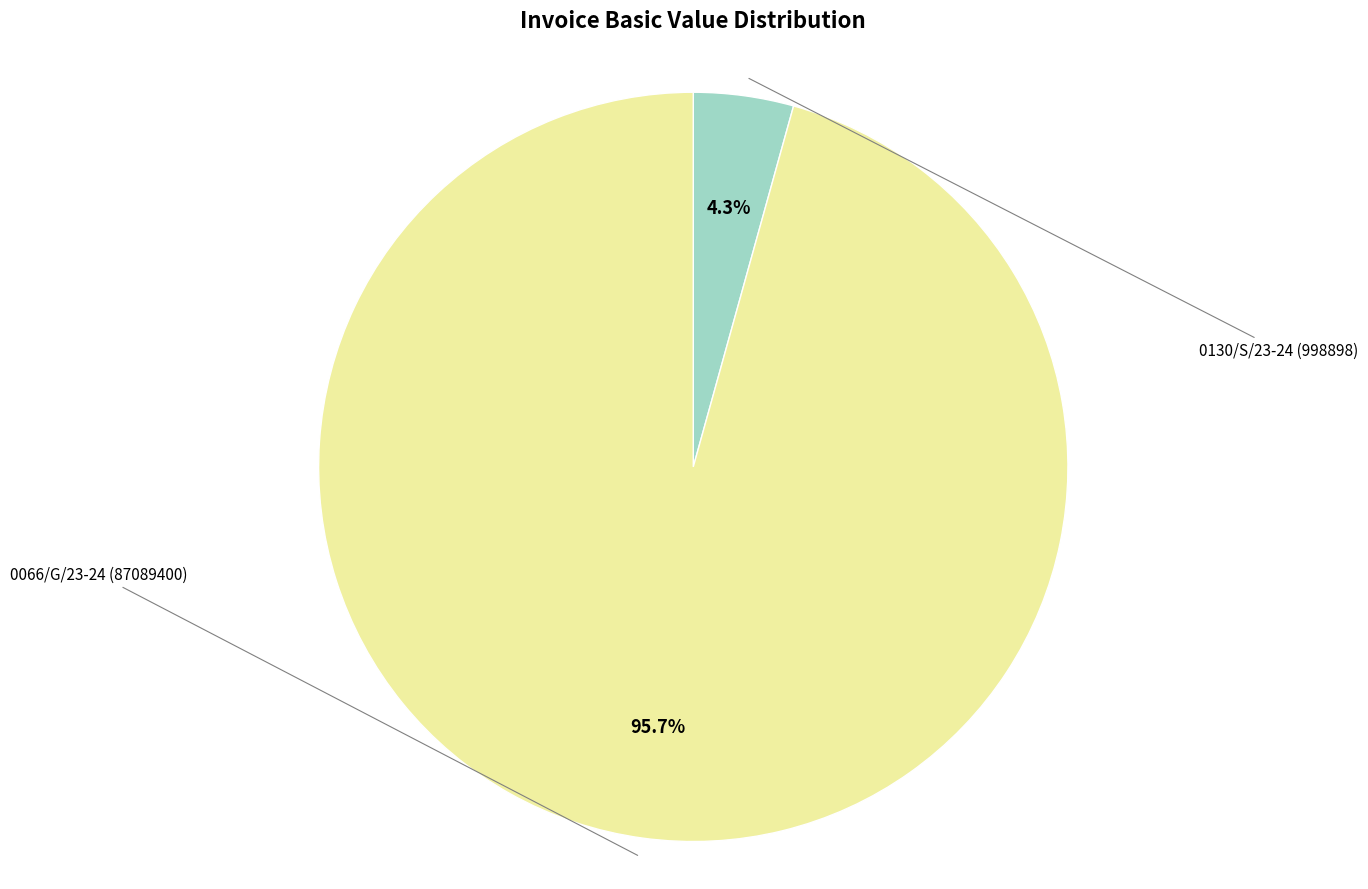

How many segments does this pie chart have?

2